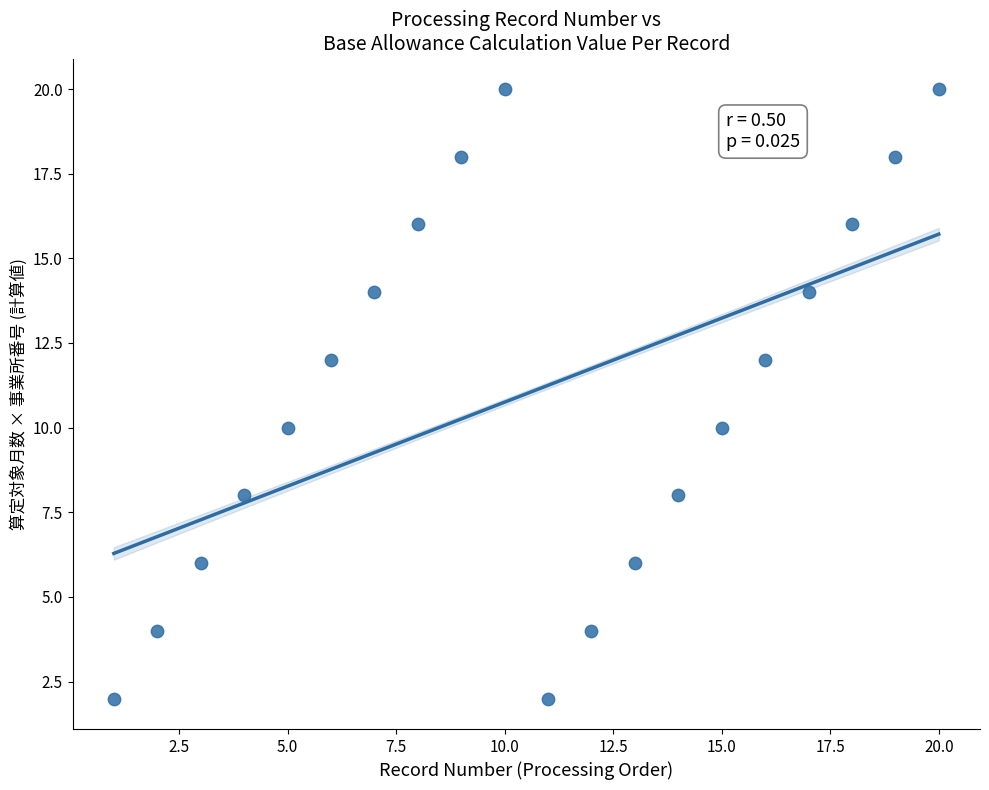

List the coordinates of all points as (X, Y) pairs, reading left to right.

(1, 2)  (2, 4)  (3, 6)  (4, 8)  (5, 10)  (6, 12)  (7, 14)  (8, 16)  (9, 18)  (10, 20)  (11, 2)  (12, 4)  (13, 6)  (14, 8)  (15, 10)  (16, 12)  (17, 14)  (18, 16)  (19, 18)  (20, 20)